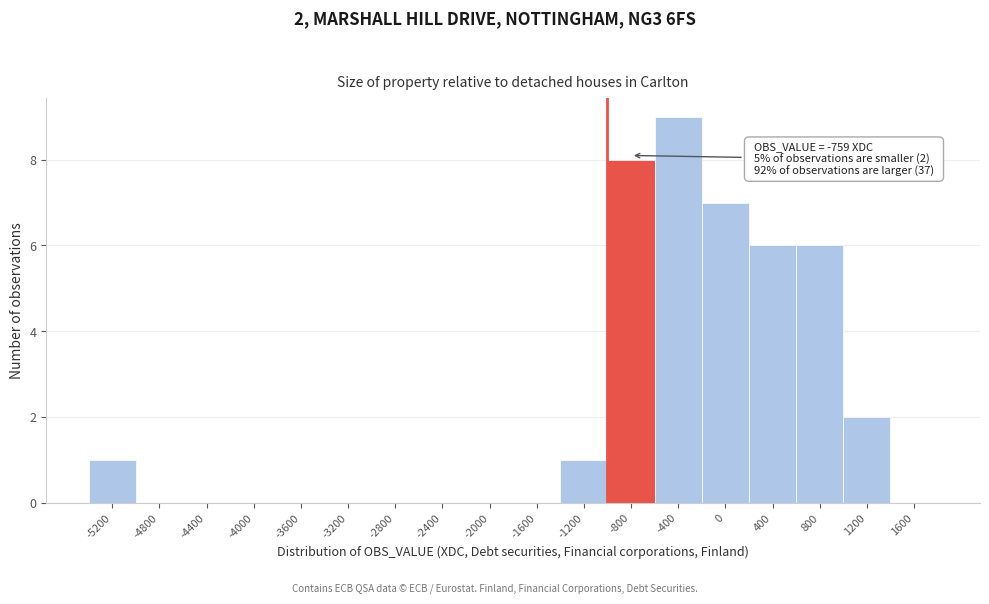

Reading left to right, list all the values displayed in this chart.

-5200=1	-4800=0	-4400=0	-4000=0	-3600=0	-3200=0	-2800=0	-2400=0	-2000=0	-1600=0	-1200=1	-800=8	-400=9	0=7	400=6	800=6	1200=2	1600=0